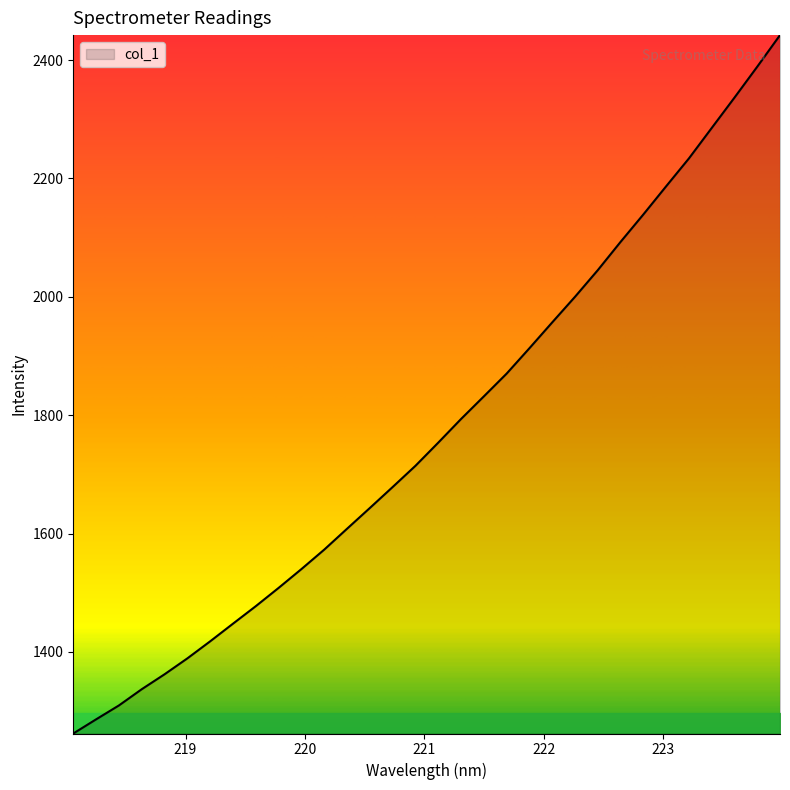

What is the difference between the maximum and minimum values?

1180.0